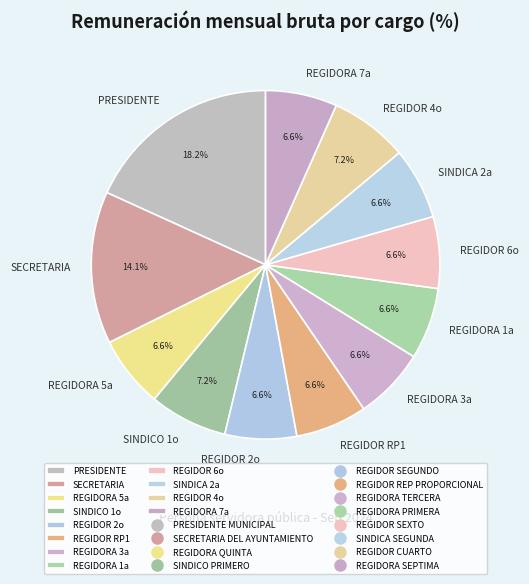

What portion of the pie excludes SINDICA 2a?

93.4%